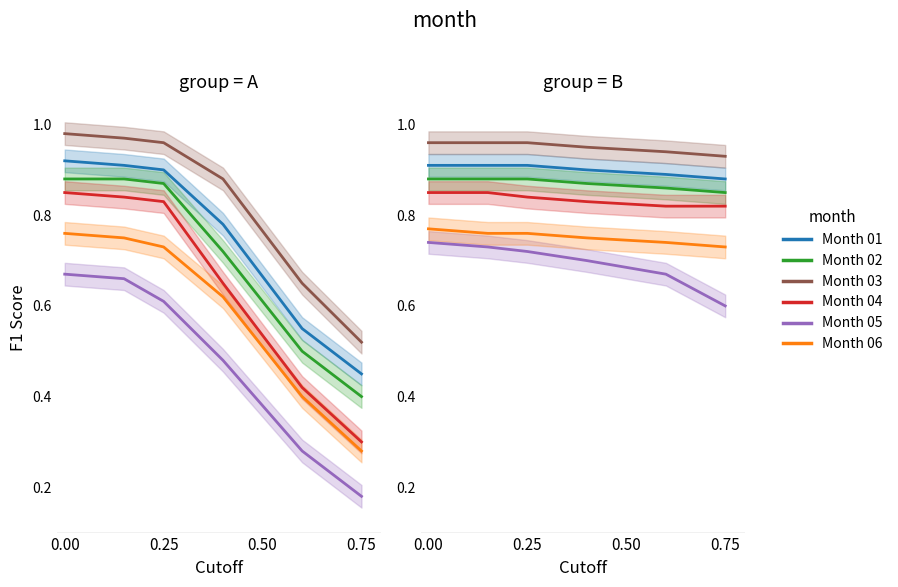

What is the highest value of the Month 01 series?

0.9